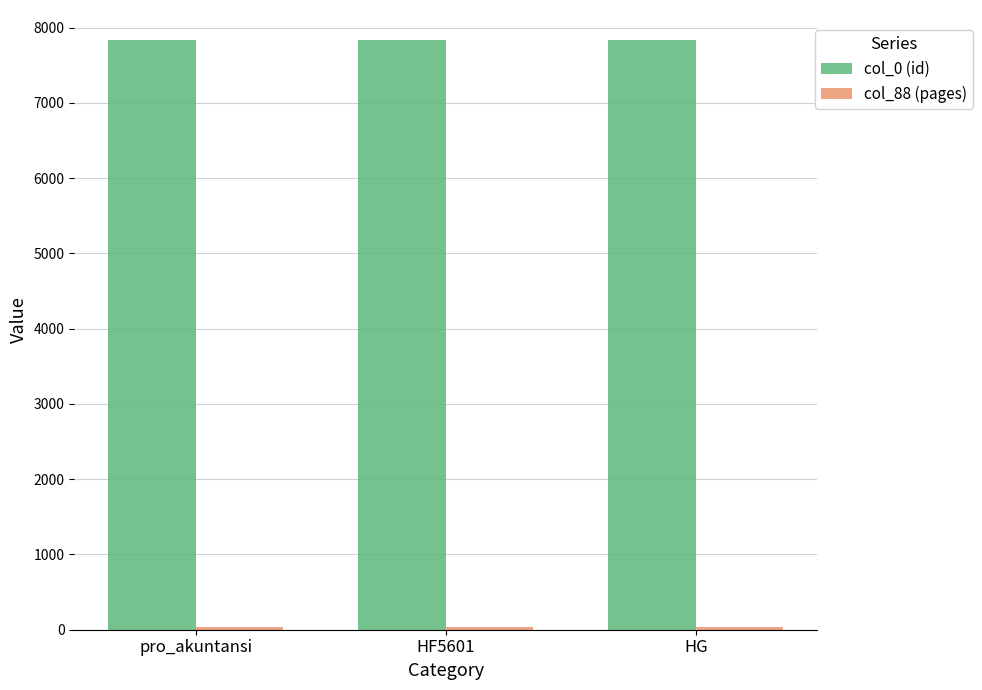

At how many categories does at least one series exceed 7077?

3